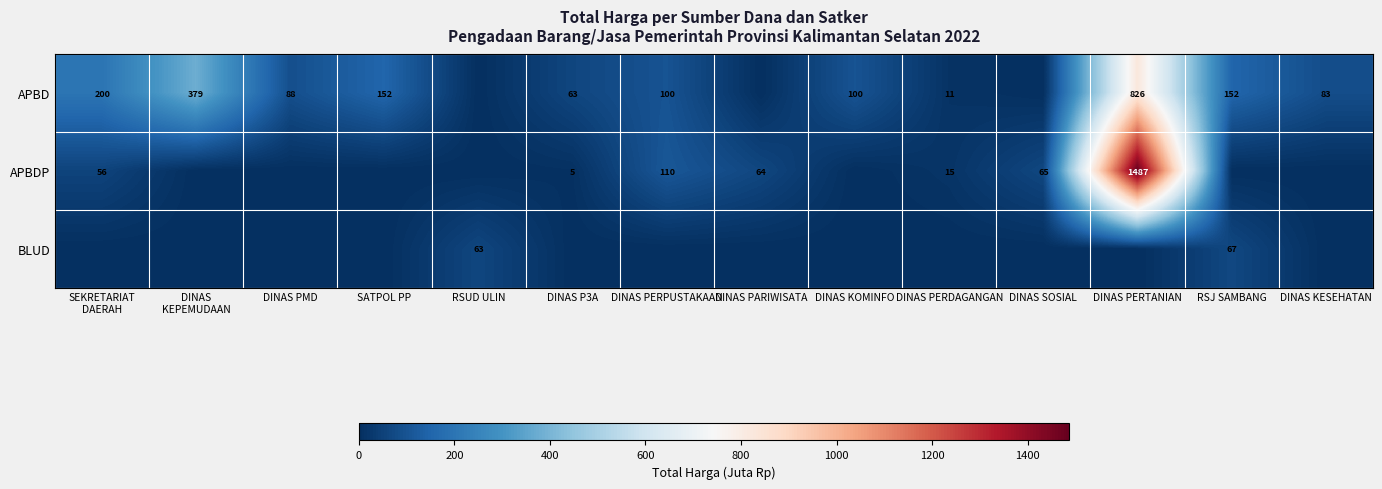

At which category is the sum across all series the highest?

DINAS PERTANIAN